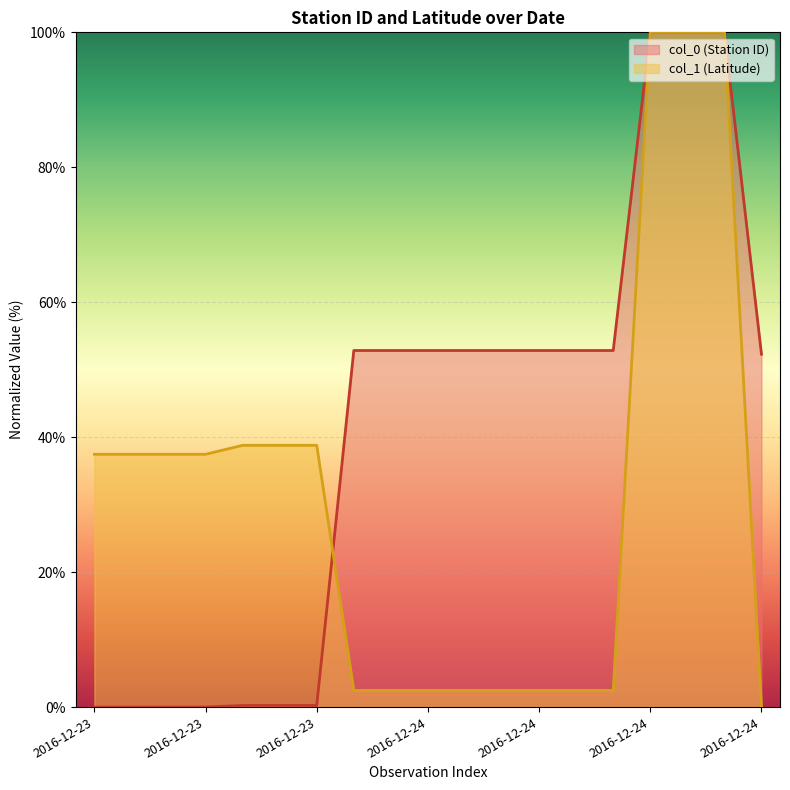

List the labels in order of col_1 (Latitude) (line) value, smallest first.

18, 7, 8, 9, 10, 11, 12, 13, 14, 2016-12-23, 2016-12-23, 2016-12-23, 2016-12-24, 2016-12-24, 2016-12-24, 2016-12-24, 15, 16, 17